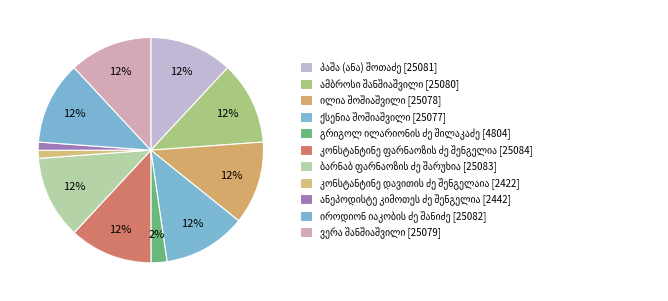

Which has a higher value, ანეპოდისტე კიმოთეს ძე შენგელია or ვერა შანშიაშვილი?

ვერა შანშიაშვილი